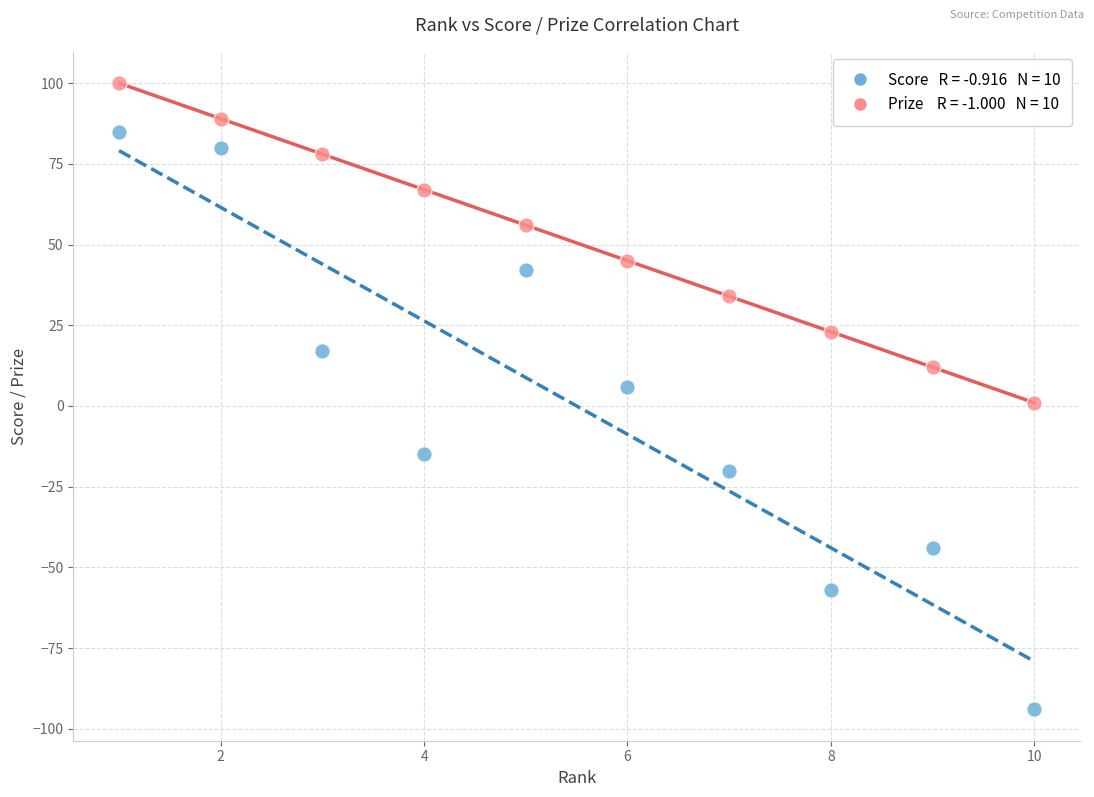

Across all data points, what is the range of X values (max minus min)?

9